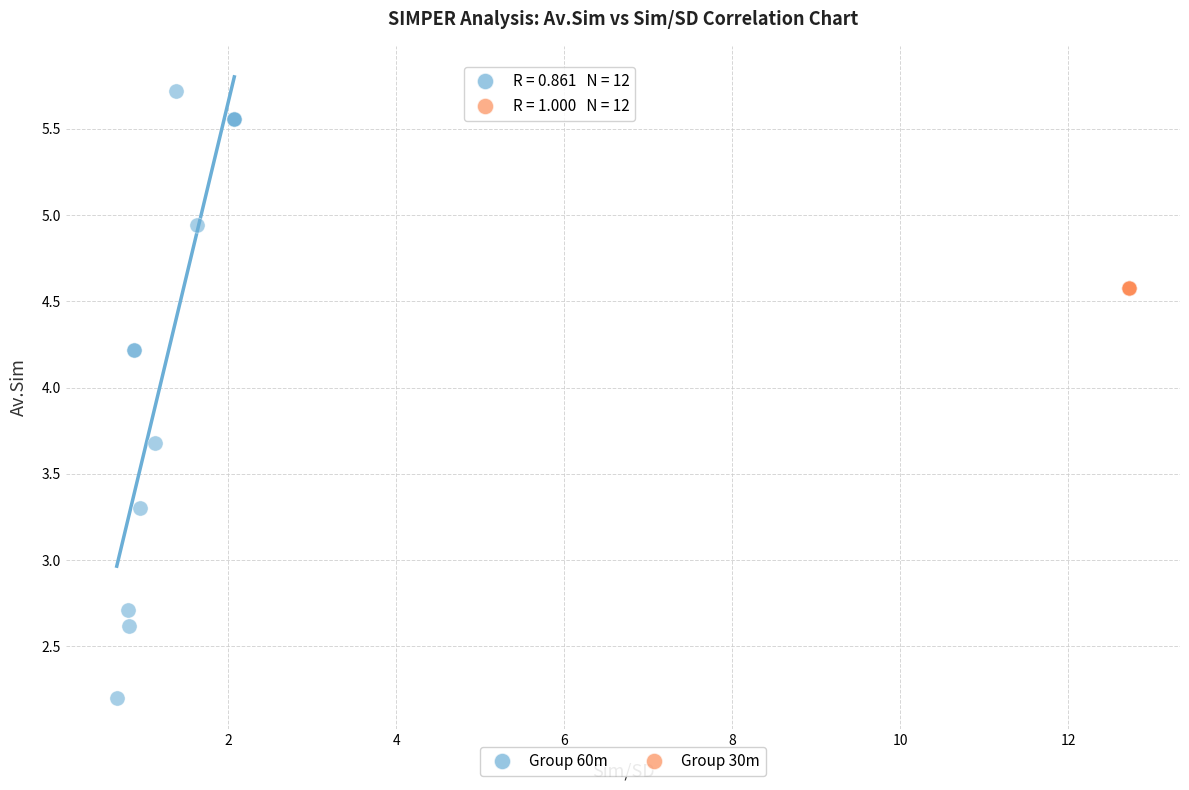

What are all the series names shown in the legend?

Group 60m, Group 30m